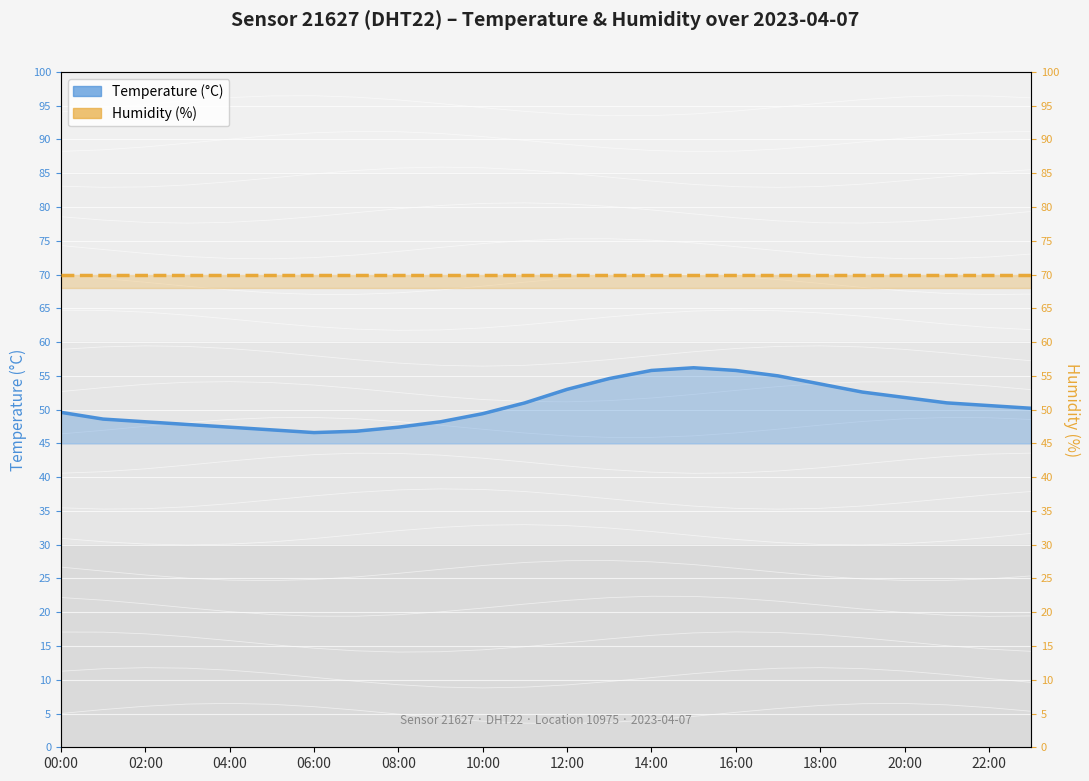

How many lines are shown in the chart?

2